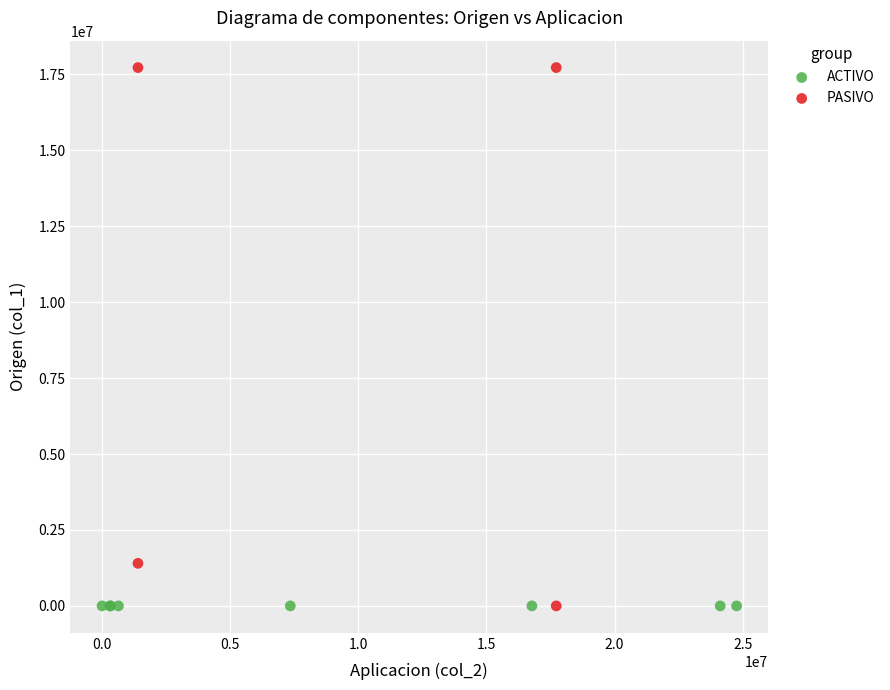

Which series reaches the maximum Y coordinate?

PASIVO